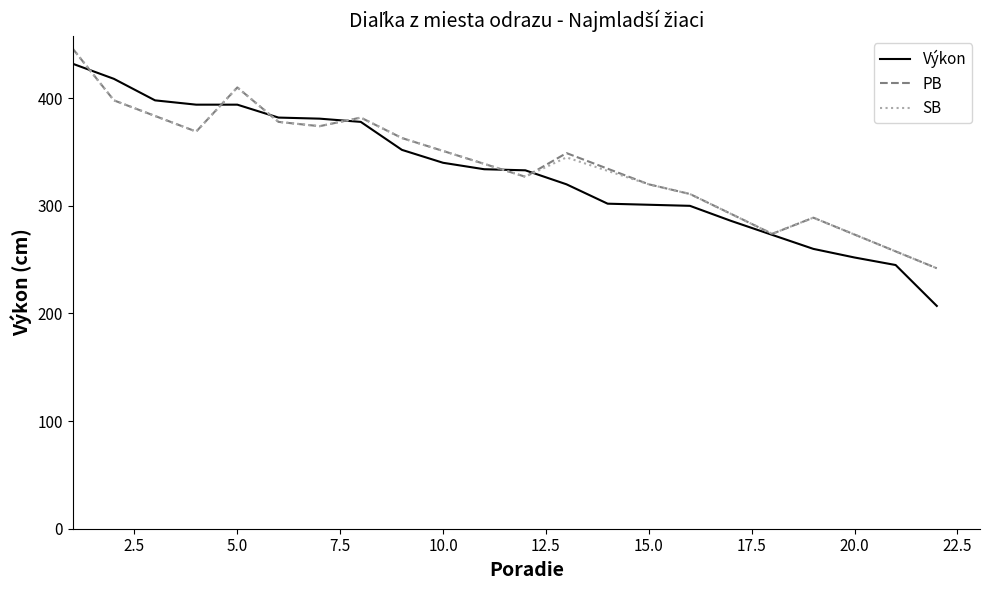

What is the lowest value of the Výkon series?

207